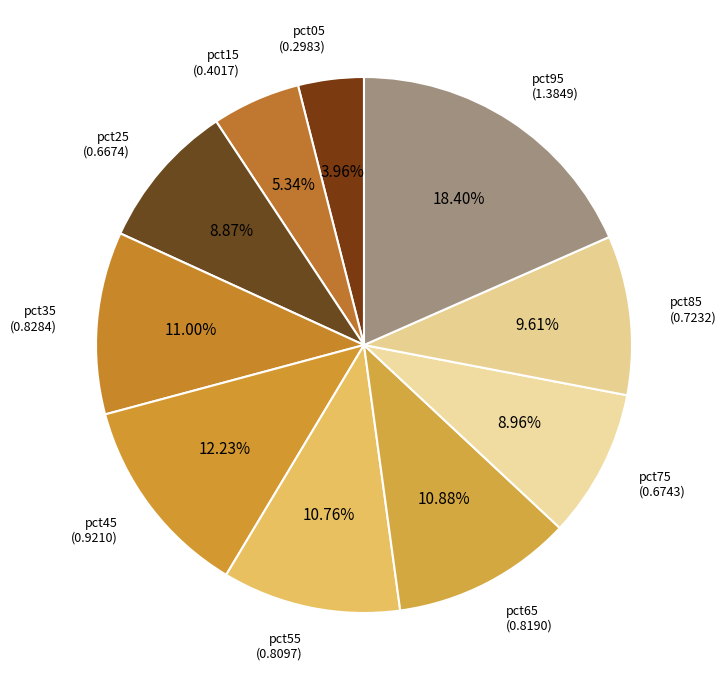

Count the number of slices in the pie.

10